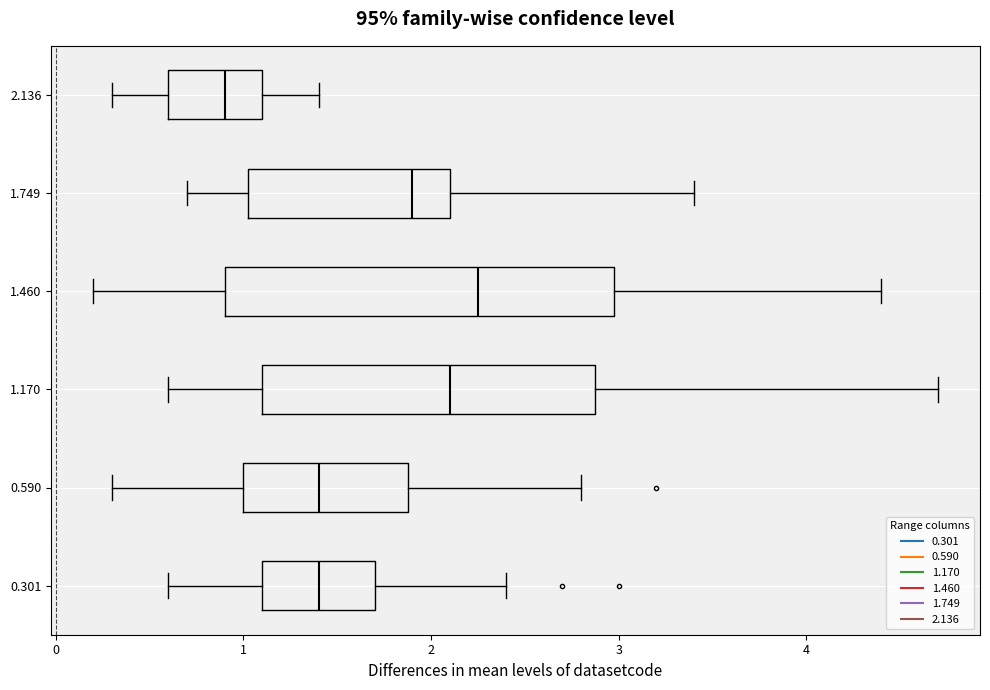

Where is the left edge of the box at y = 2.136 on the x-axis? The values are not printed on the chart, so give them approximately, as read against the axis.

0.6